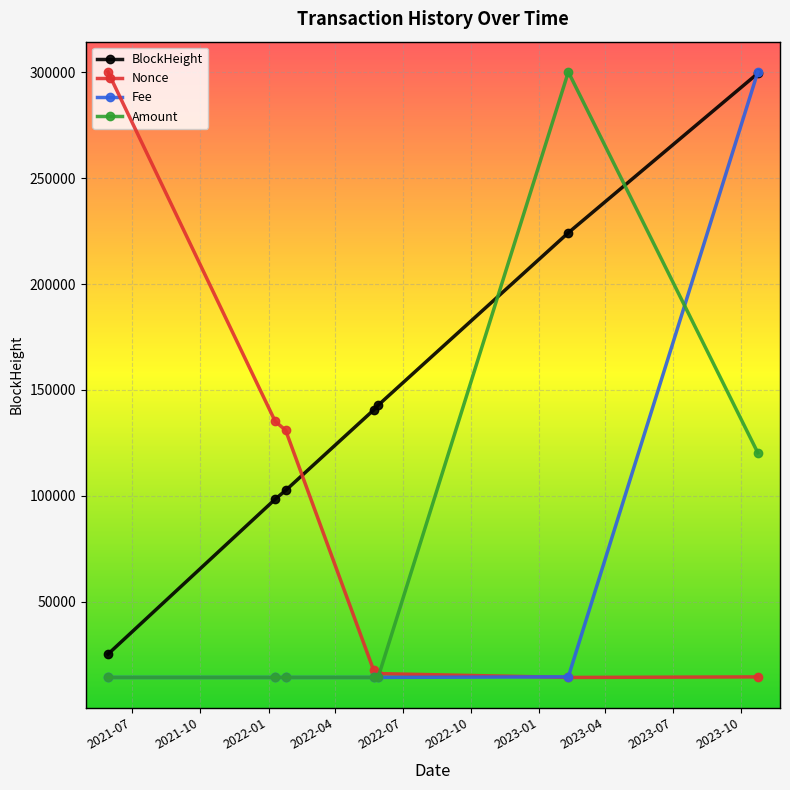

What position from the right is 2022-01-24?

5